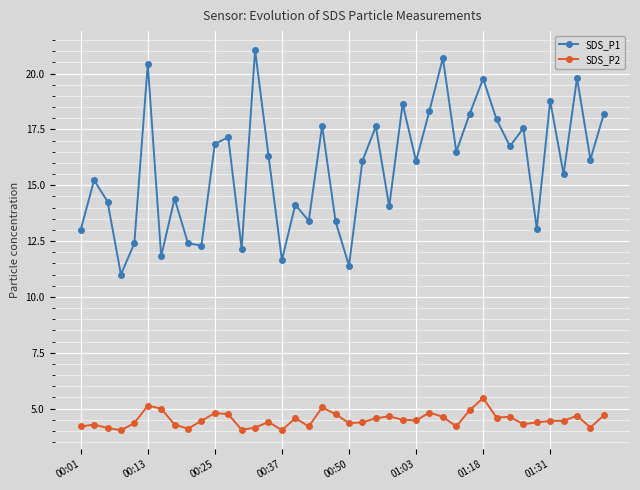

What is the maximum value for SDS_P1?

21.1